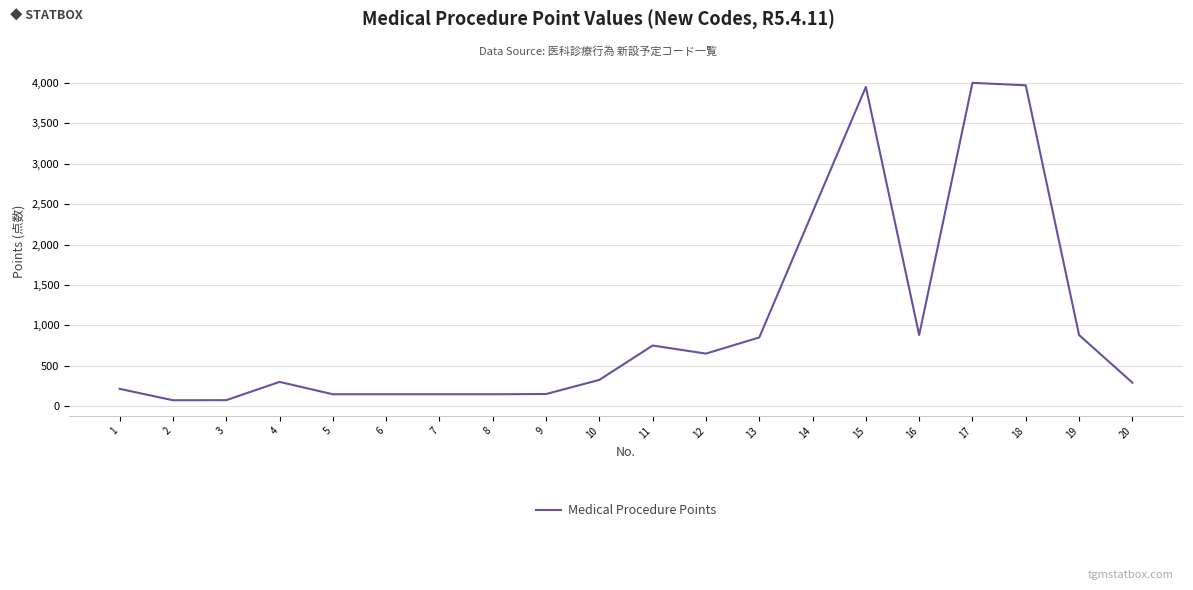

Is it true that the value at 19 is 427?

False